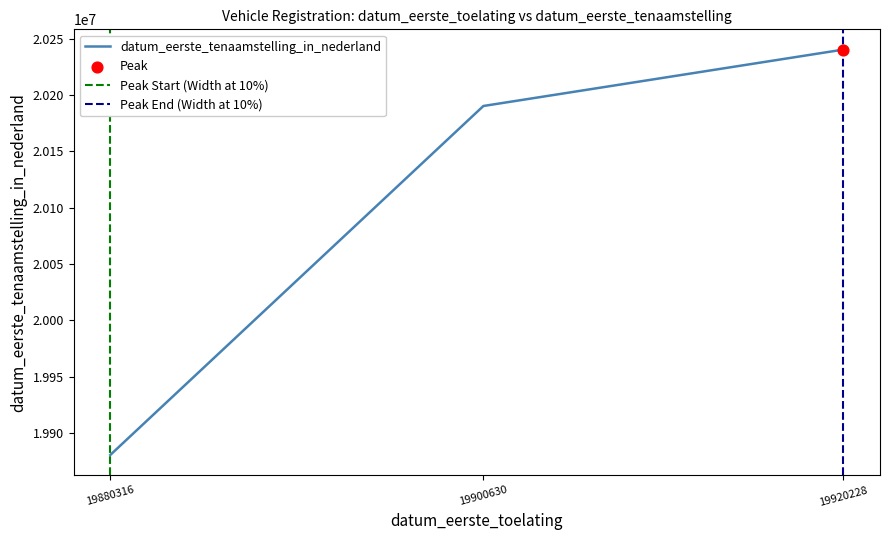

What is the change in value from 19900630 to 19920228?

+50106